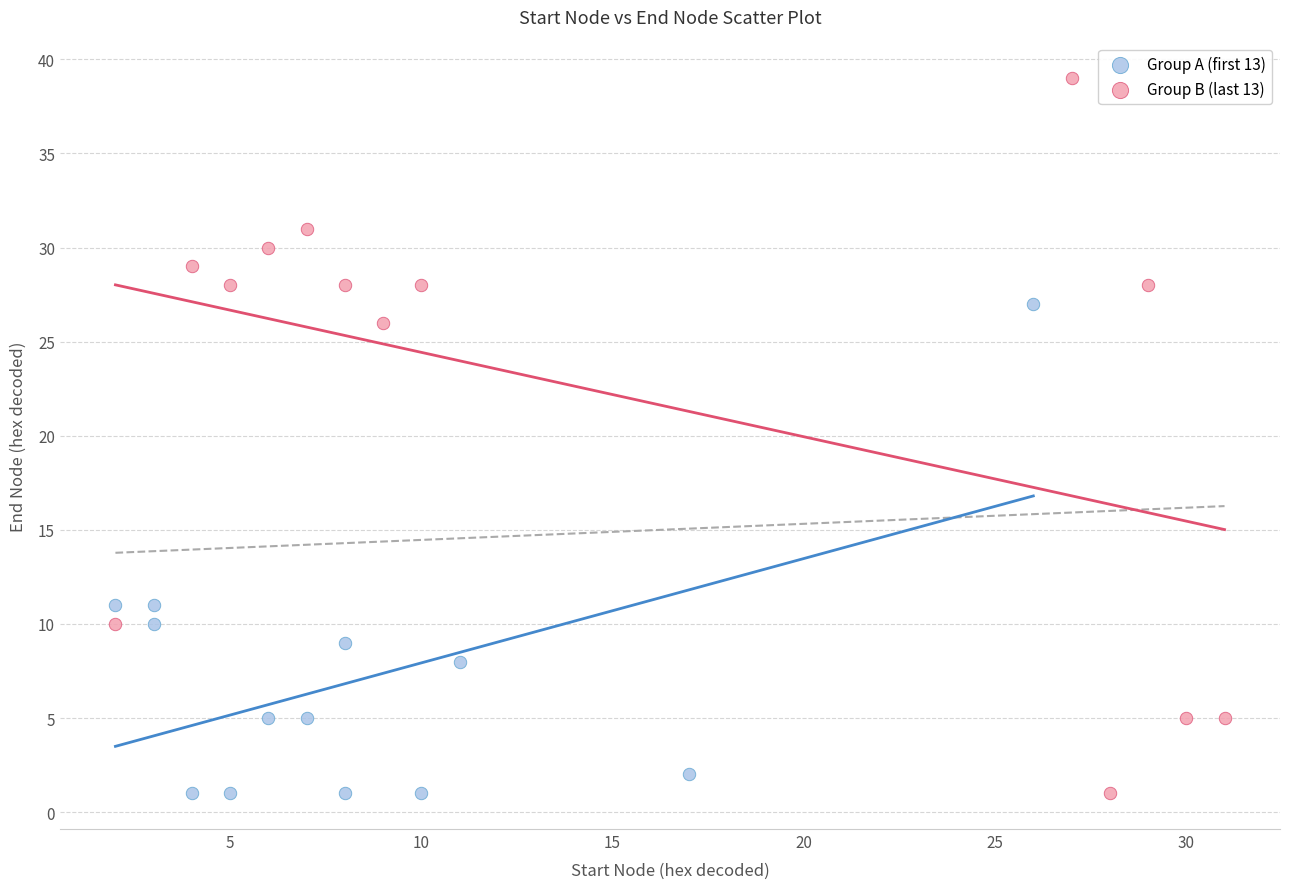

Which series has the largest Y range (max minus min)?

Group B (last 13)